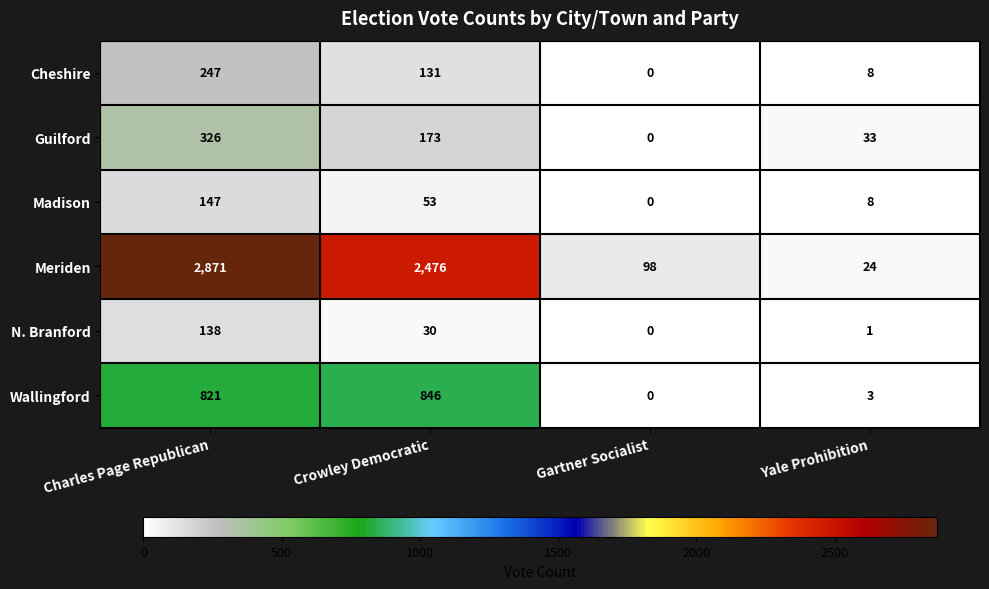

What is the spread (max minus min) of values at Charles Page Republican?

2733